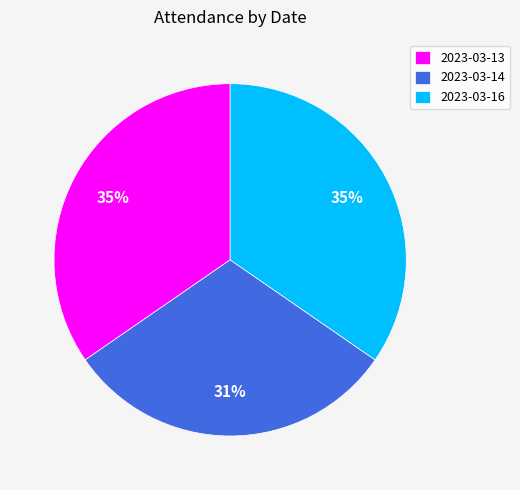

Which category has the smallest portion of the pie?

2023-03-14